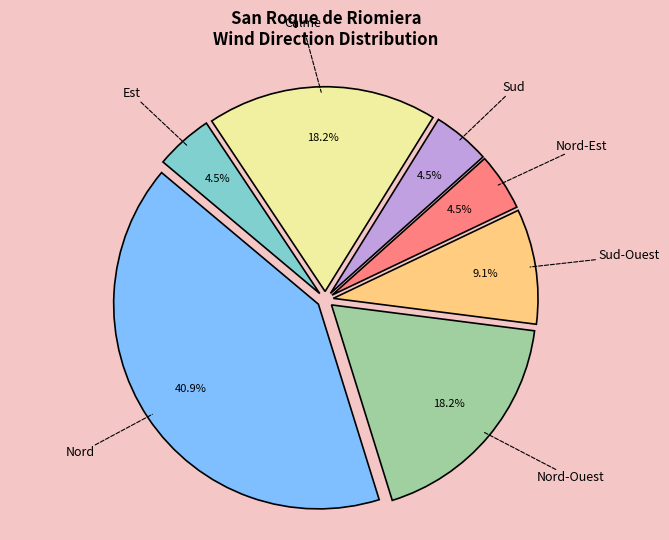

How many segments does this pie chart have?

7